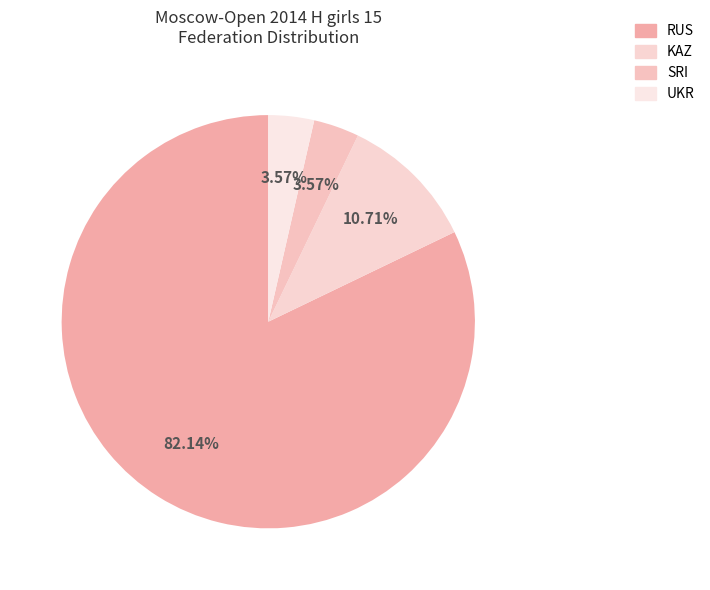

To the nearest percent, what portion does SRI represent?

4%